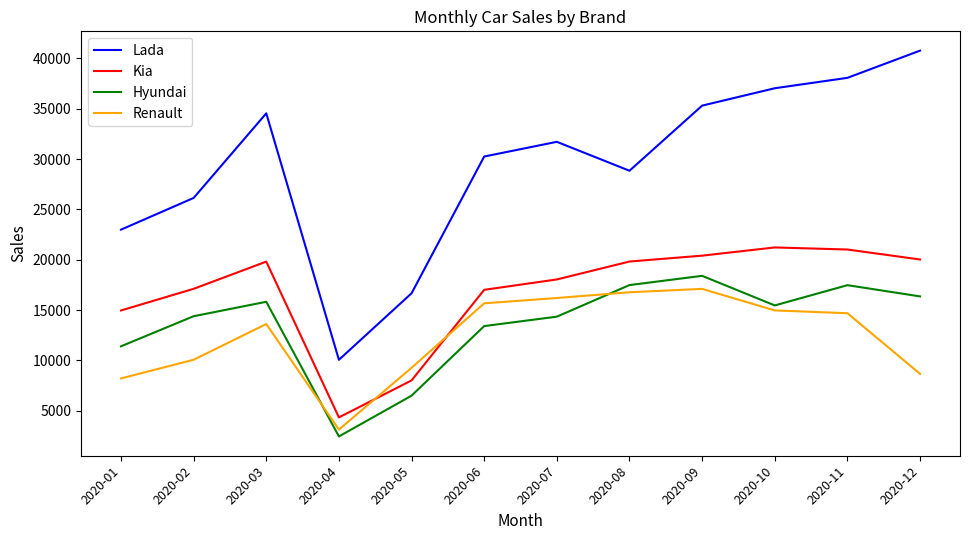

The value of Renault at 2020-03 is 13609. True or false?

True